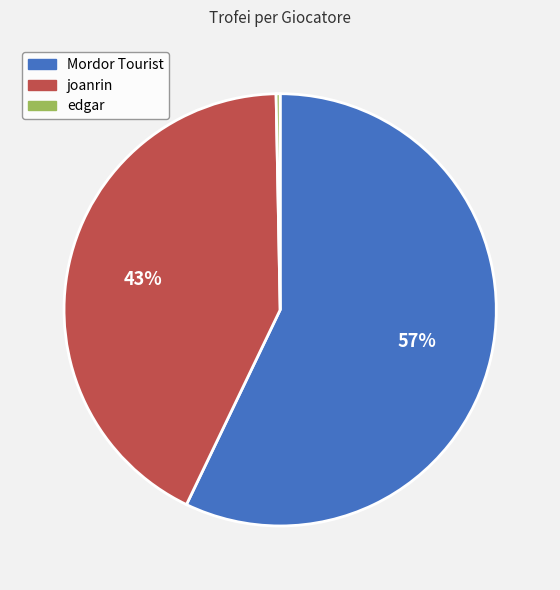

To the nearest percent, what is the average slice percentage?

33%